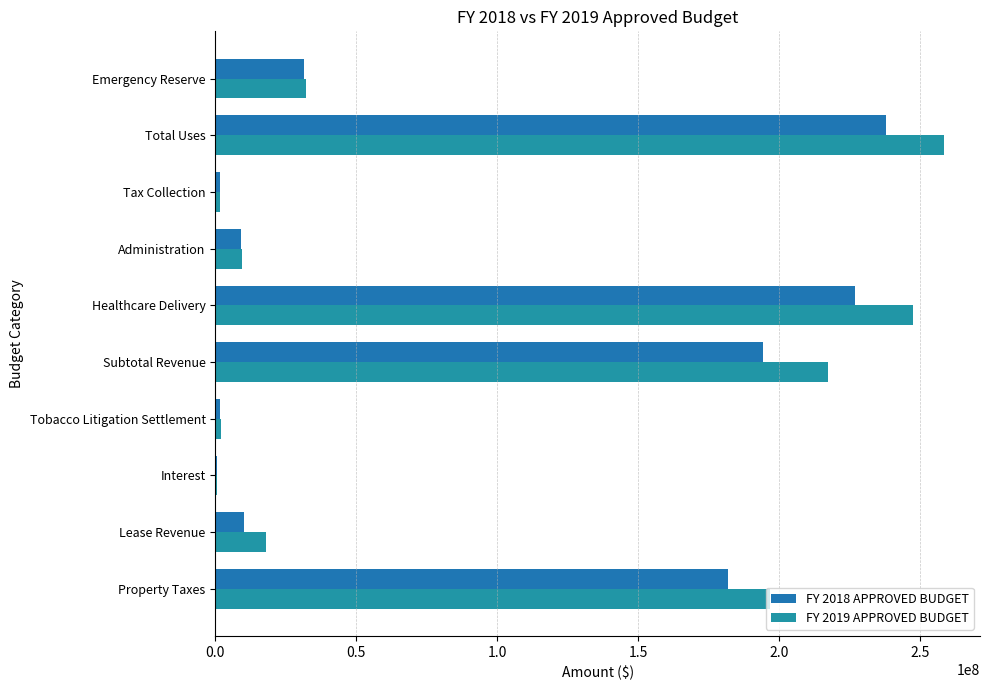

What is the value of the FY 2018 APPROVED BUDGET bar at the 7th from the left?

9143515.8